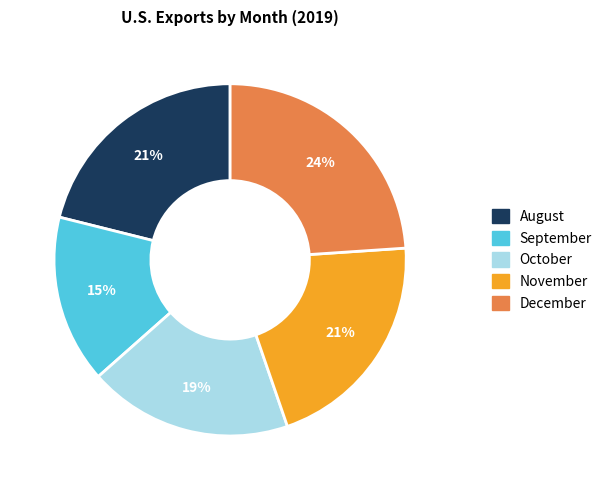

What percentage is the August slice, to the nearest percent?

21%